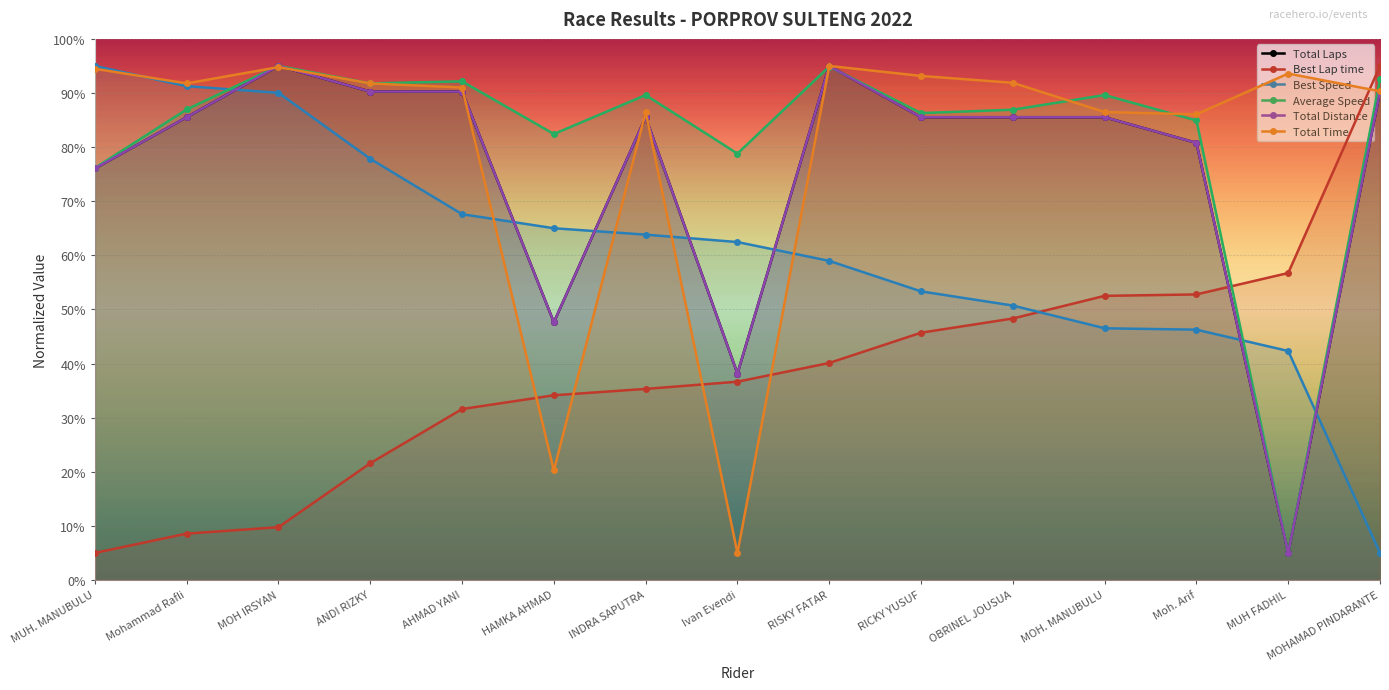

Which series has the largest range (max minus min)?

Total Laps